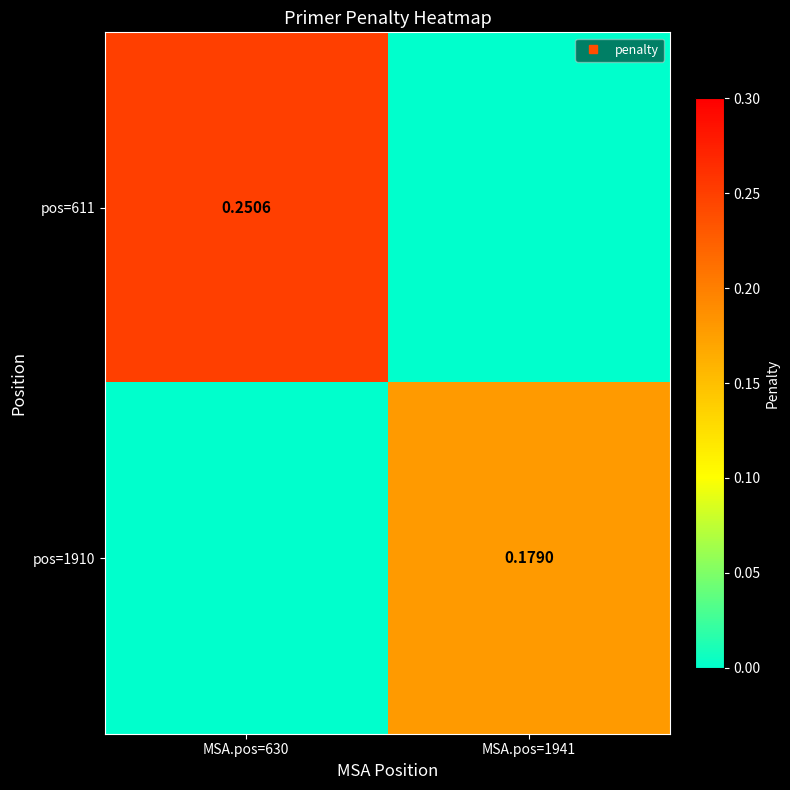

What is the difference between the pos=611 values at MSA.pos=1941 and MSA.pos=630?

0.3